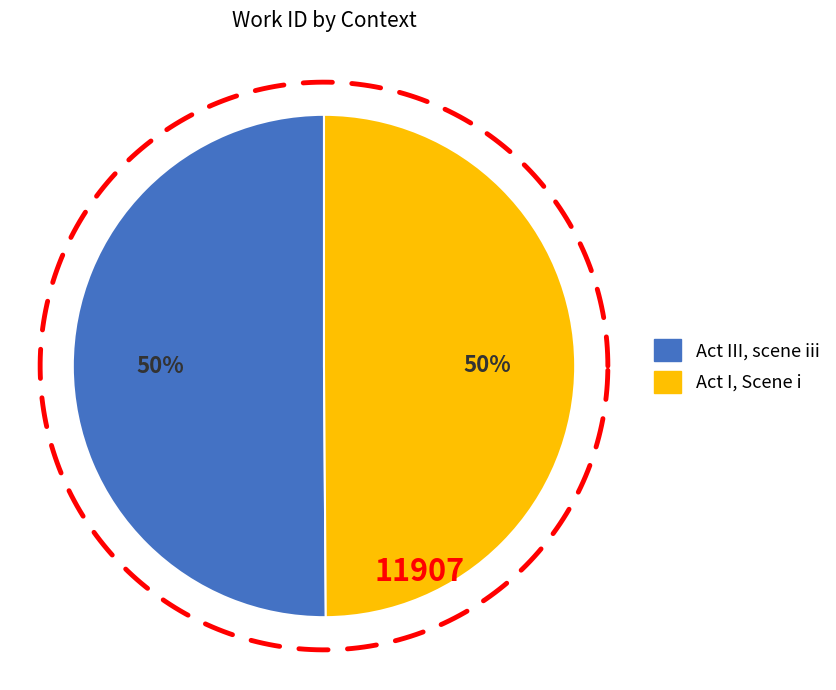

Count the number of slices in the pie.

2